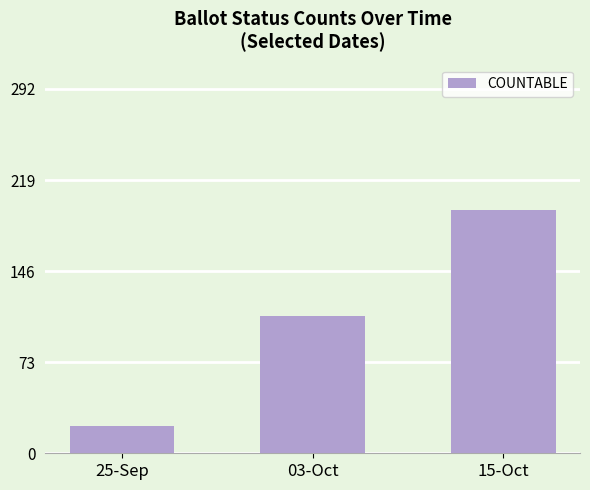

How many bars are there in total?

3